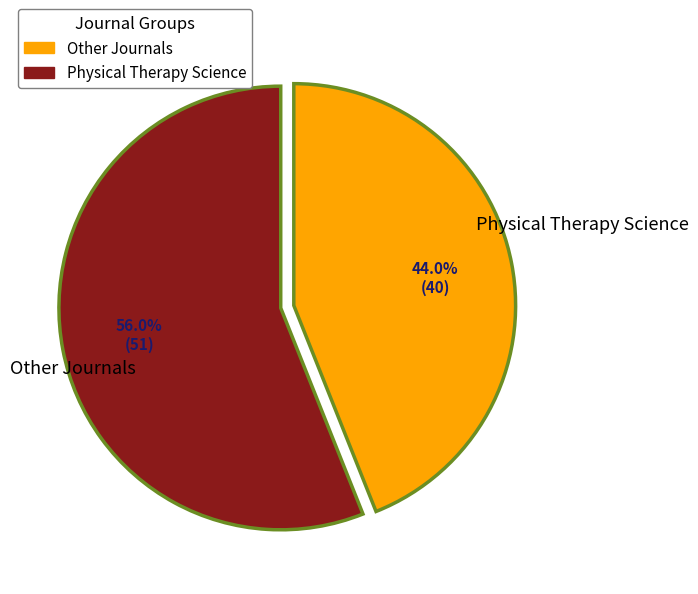

How many slices are in this pie chart?

2